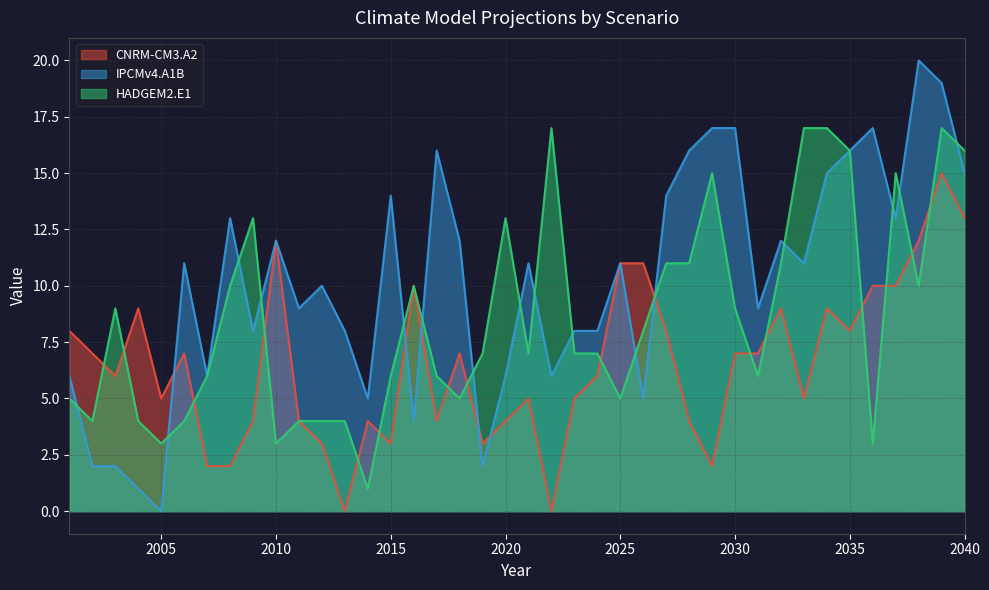

What is the difference between the CNRM-CM3.A2 values at 2037 and 2030?

3